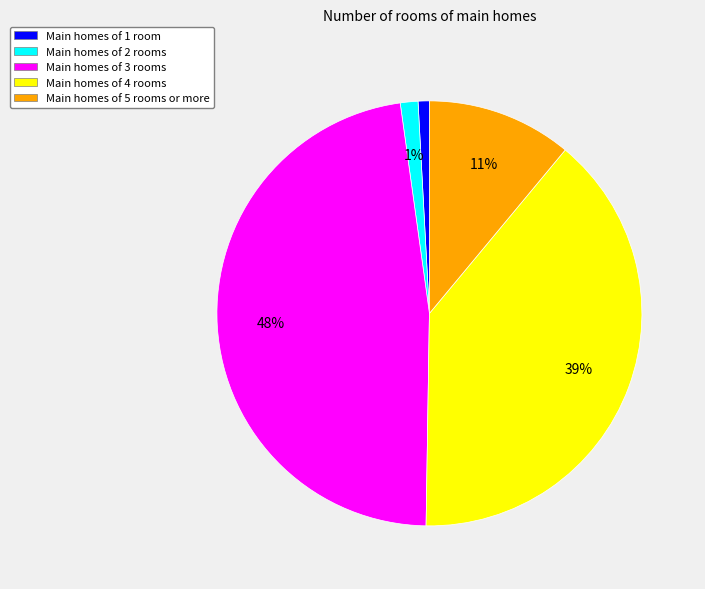

Which has a higher value, Main homes of 2 rooms or Main homes of 3 rooms?

Main homes of 3 rooms